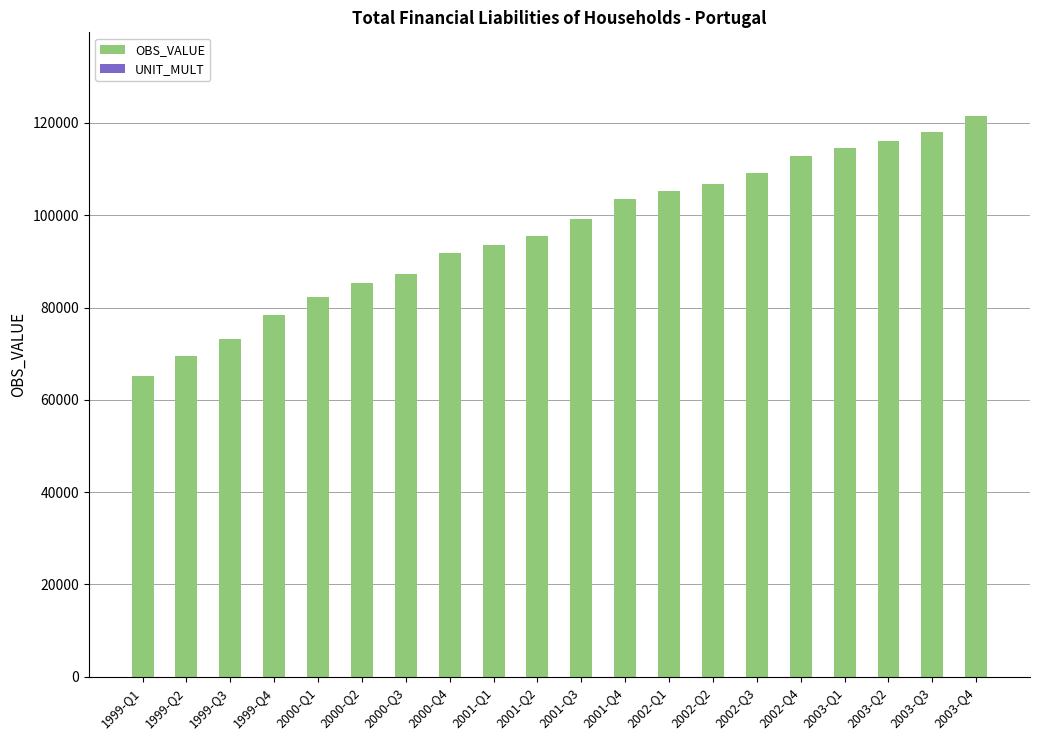

What is the maximum value for OBS_VALUE?

121409.8